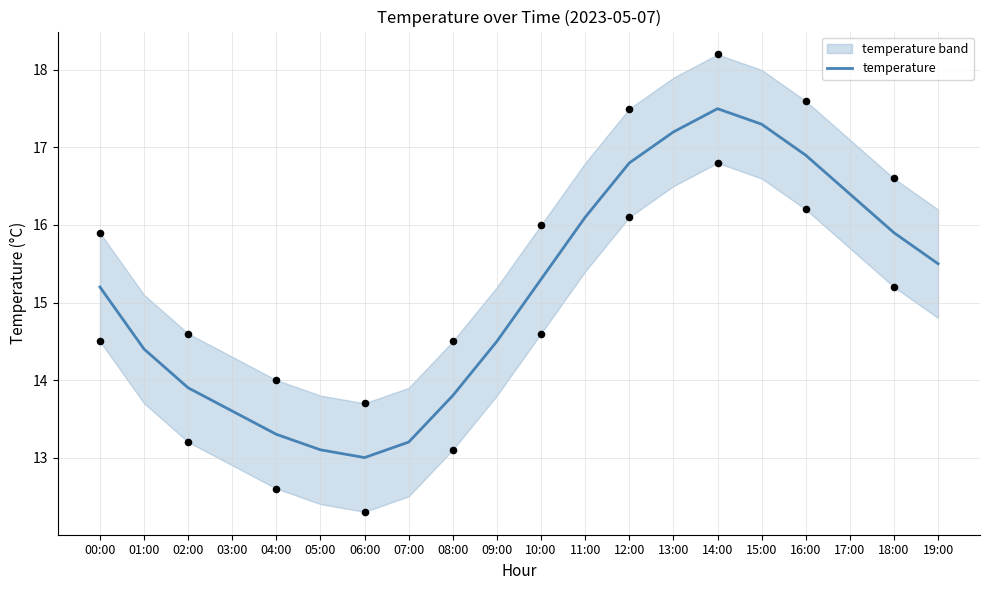

What is the change in value from 04:00 to 16:00?

+3.6